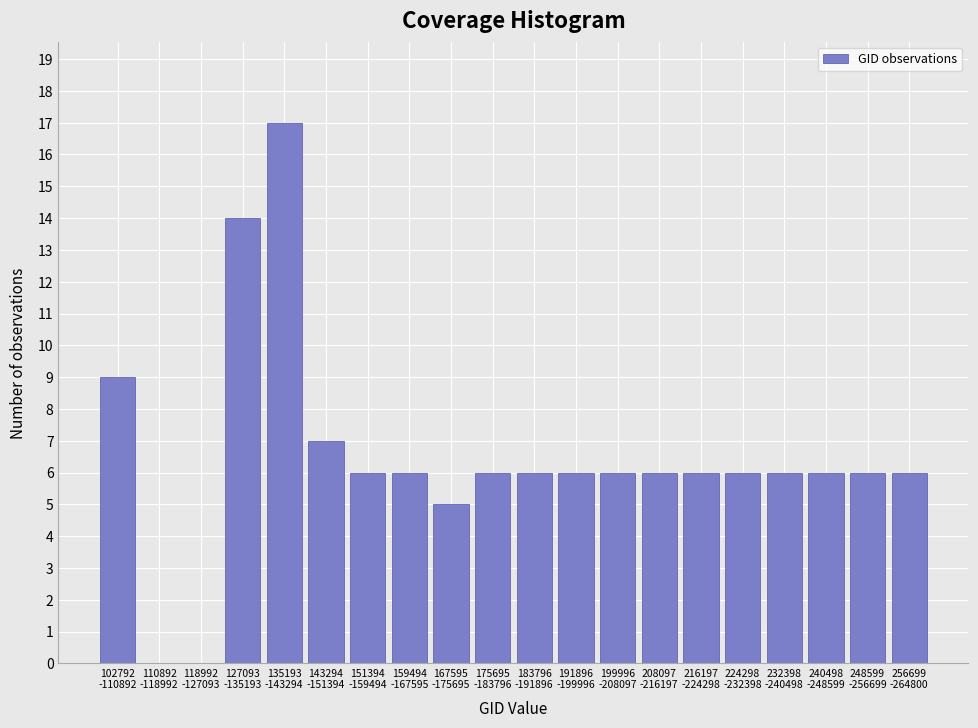

What is the greatest value displayed?

17